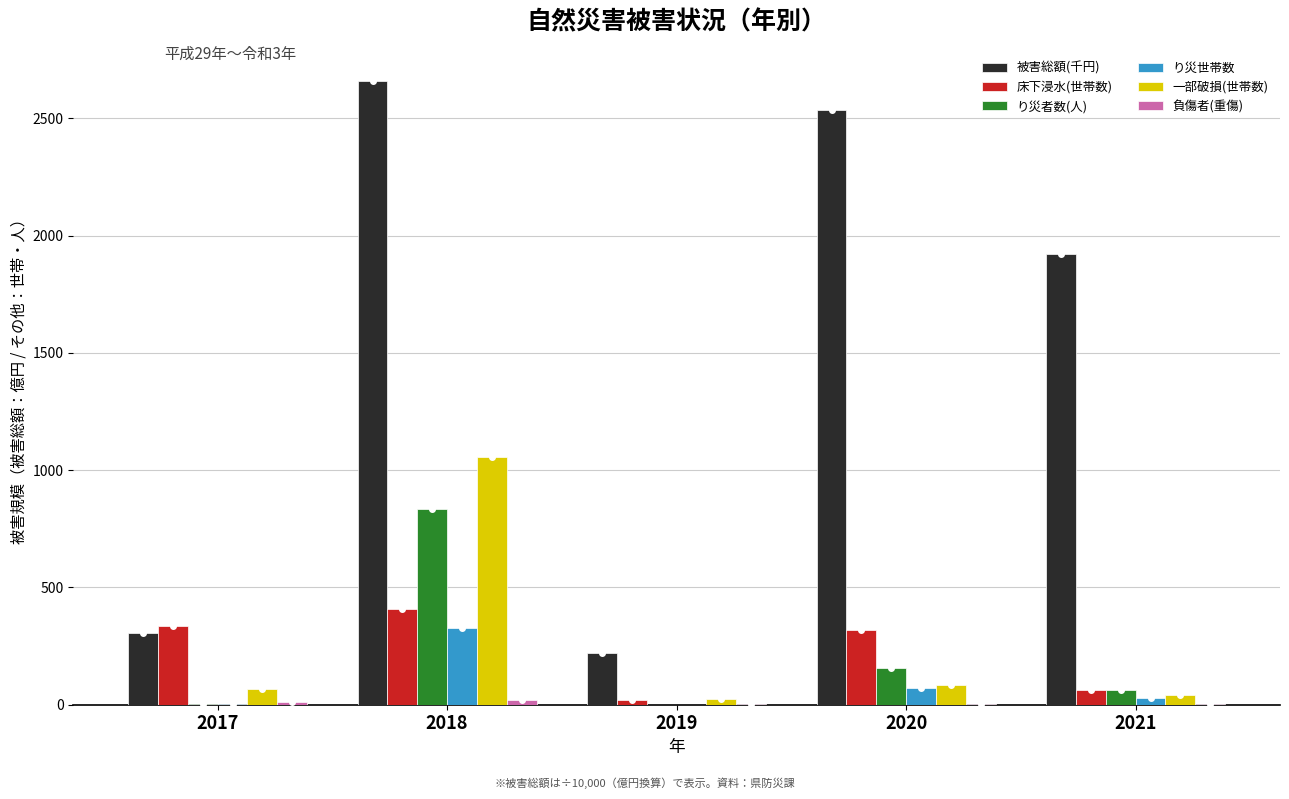

What is the maximum value shown in the chart?

2658.0